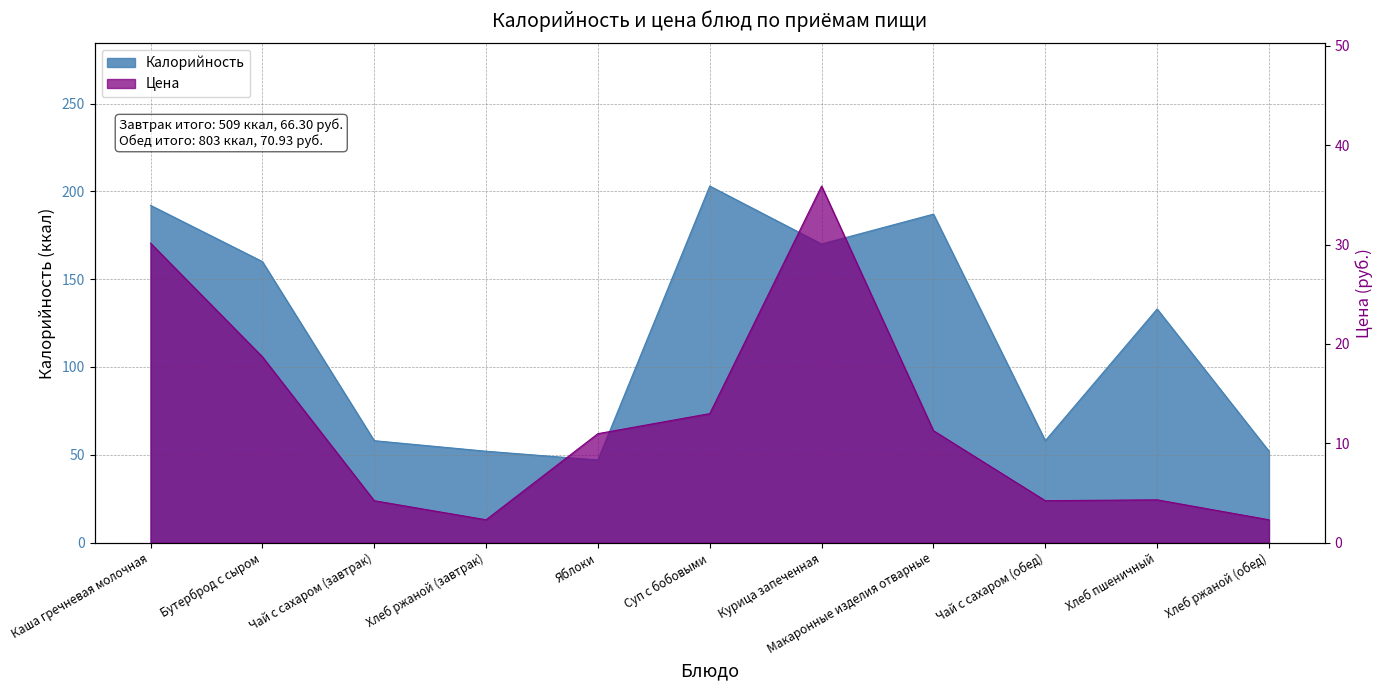

List the series in order of their peak value, lowest first.

Цена, Калорийность